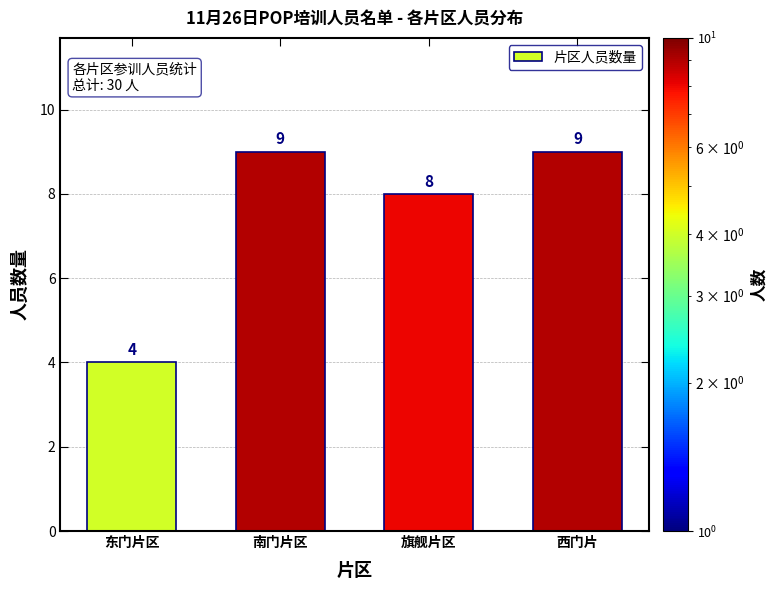

Reading left to right, transcribe all the data shown in this chart.

4	9	8	9